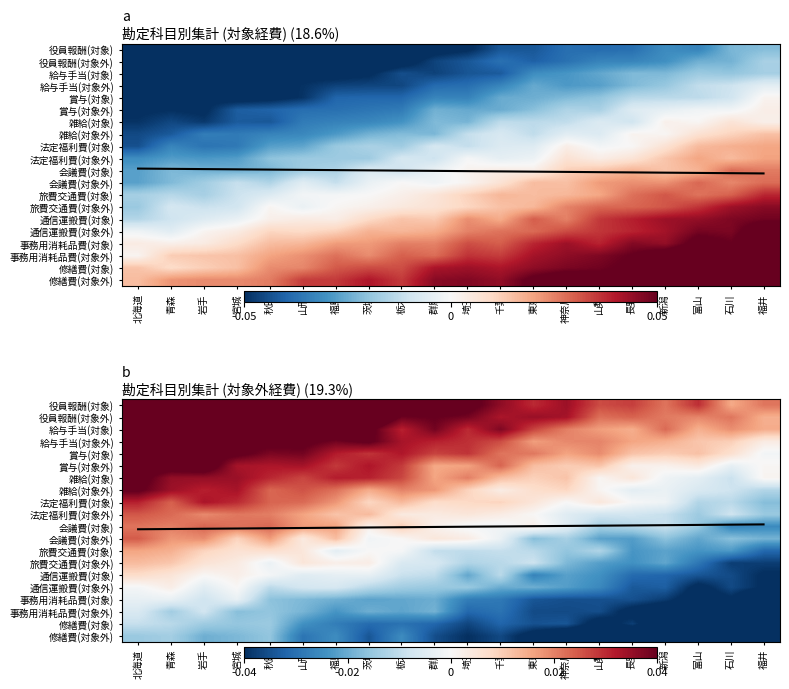

The value of 旅費交通費(対象) at 北海道 is 0.0. True or false?

True